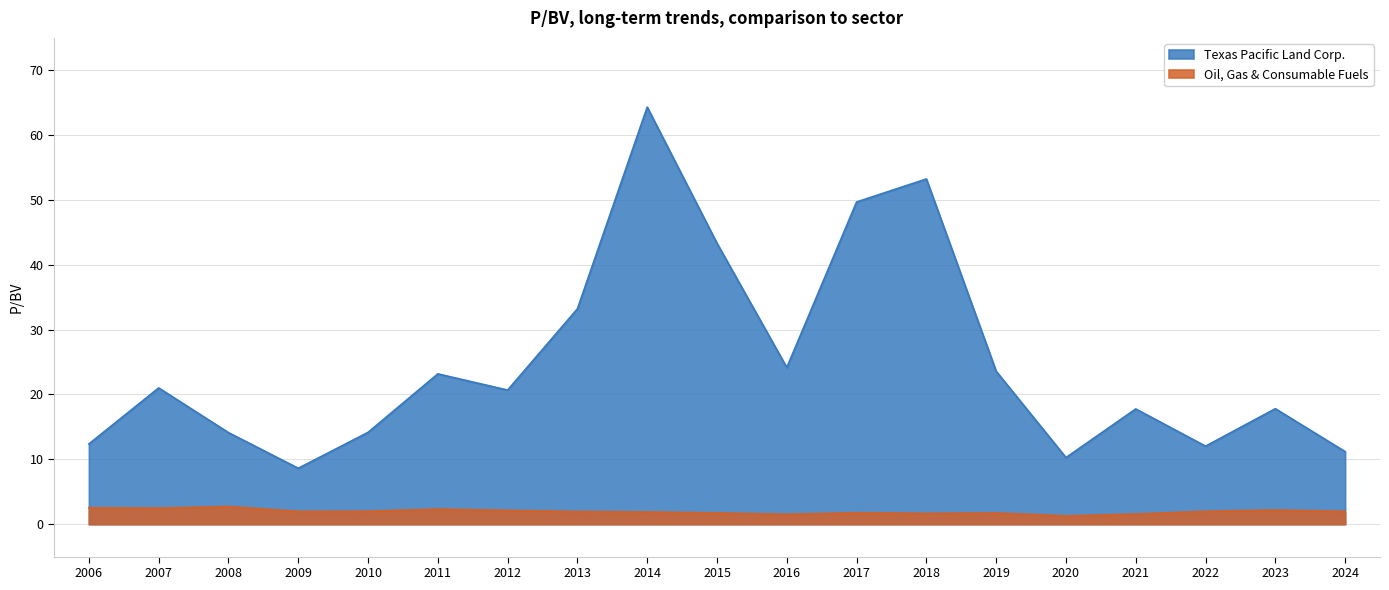

Where is Texas Pacific Land Corp. nearest to the value 36?

2013